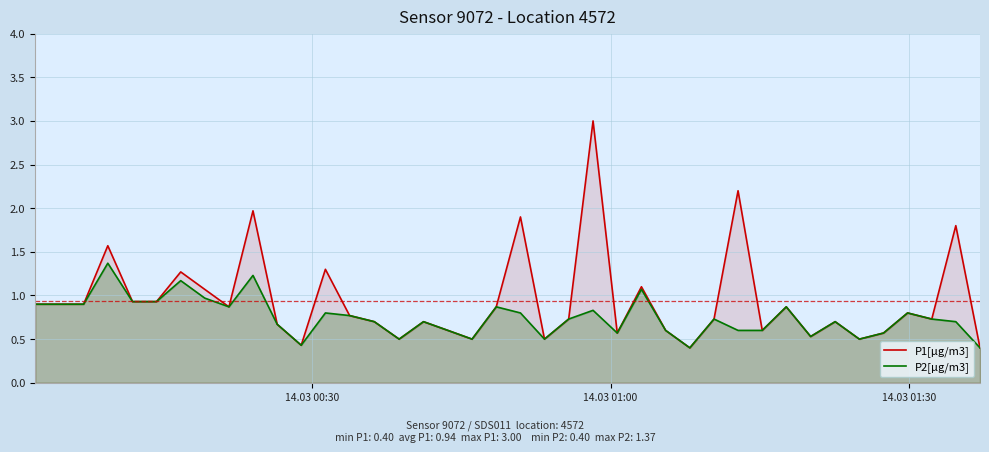

True or false: P2[µg/m3] and P1[µg/m3] cross at least once.

False